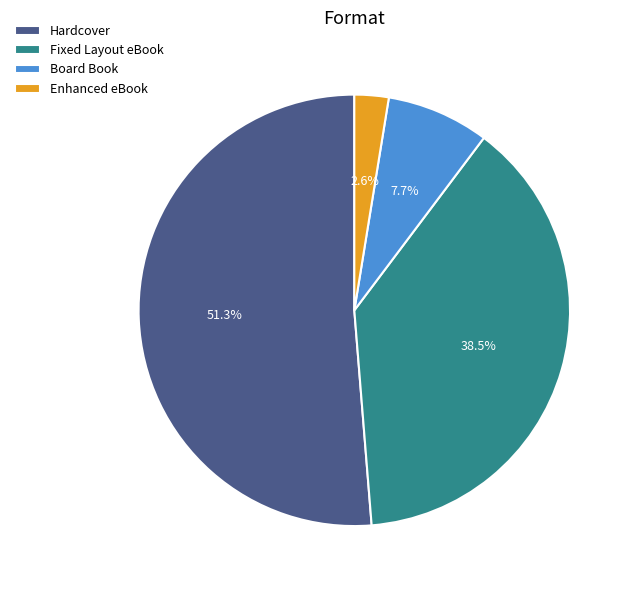

Which category has the biggest portion of the pie?

Hardcover